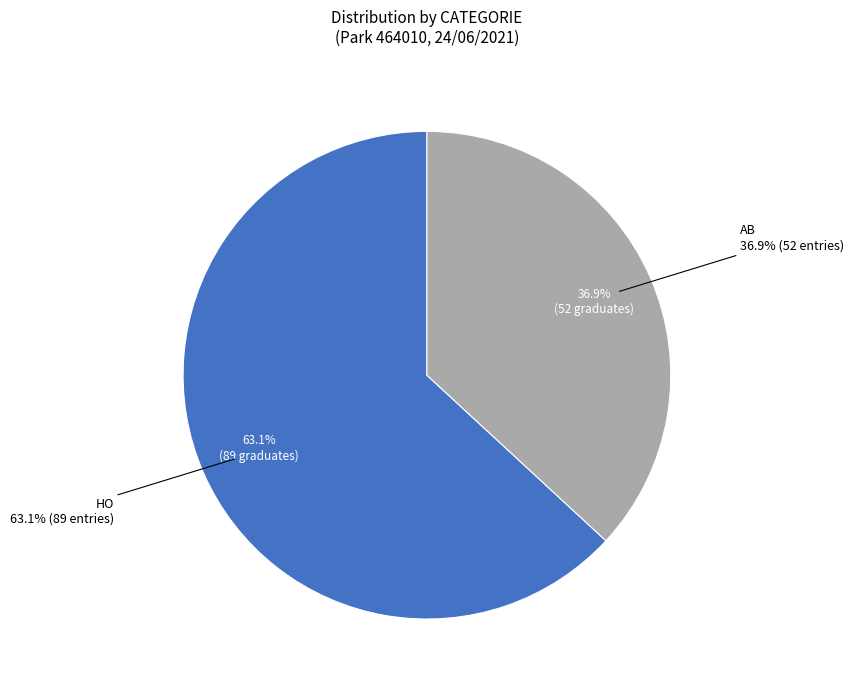

What portion of the pie excludes AB?

63.1%